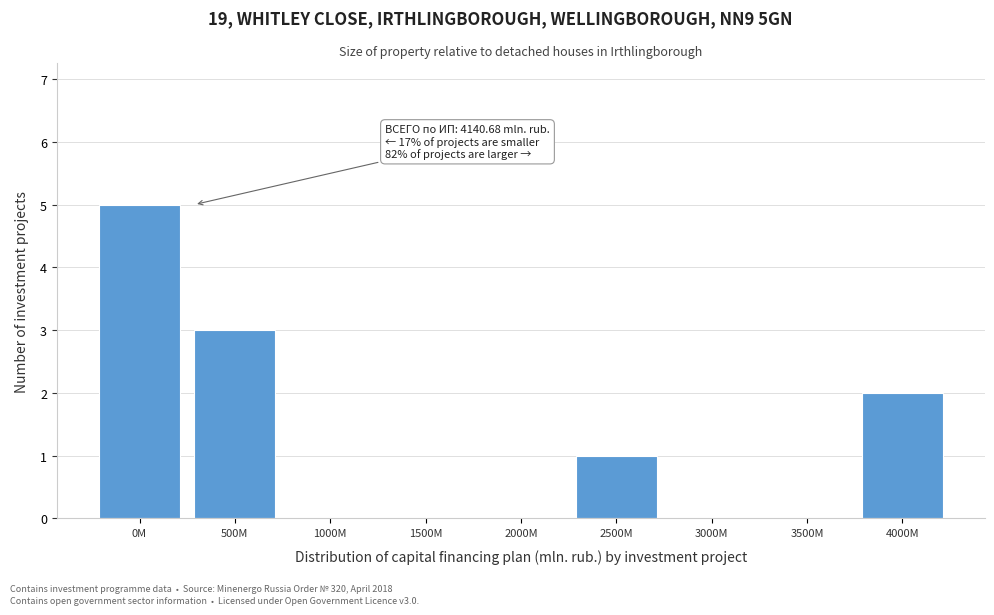

Reading left to right, transcribe all the data shown in this chart.

0M=5	500M=3	1000M=0	1500M=0	2000M=0	2500M=1	3000M=0	3500M=0	4000M=2